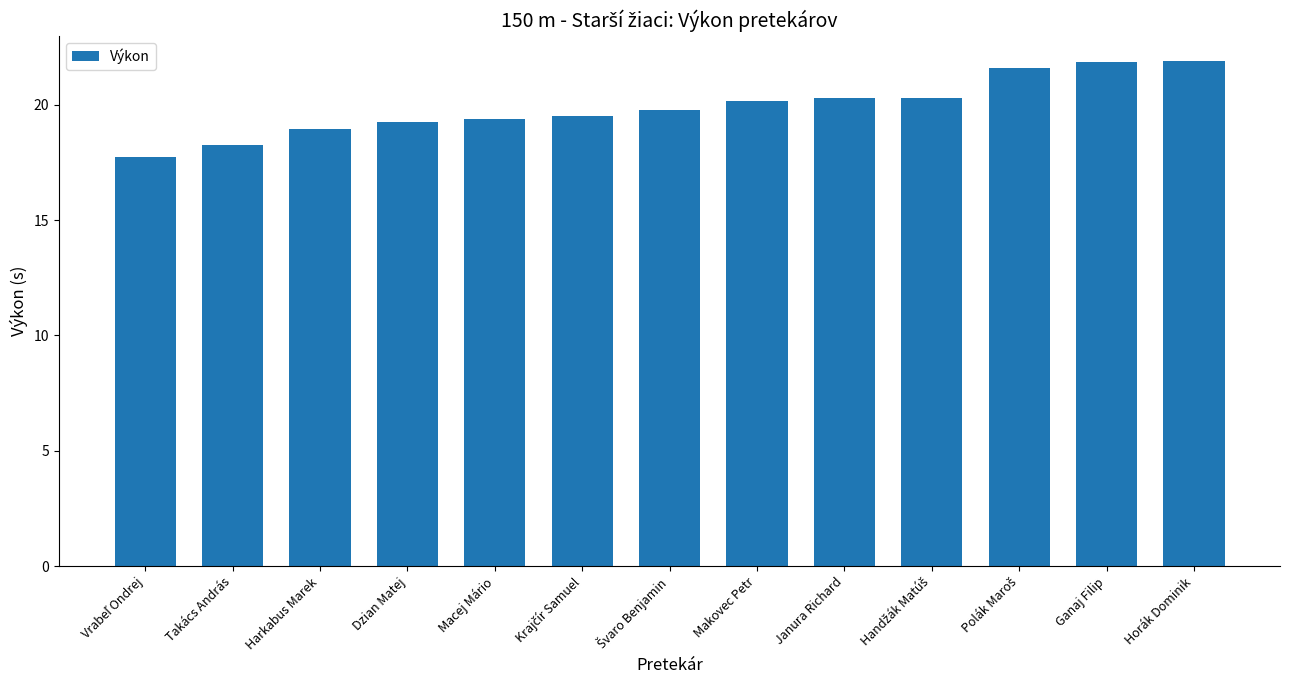

The chart shows a value of 6.6 at Makovec Petr. True or false?

False